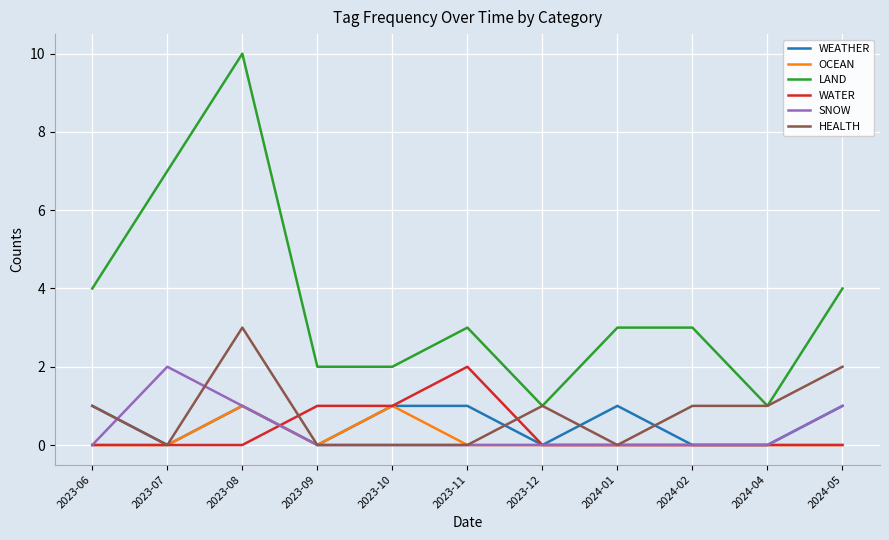

True or false: SNOW and LAND intersect in this chart.

False